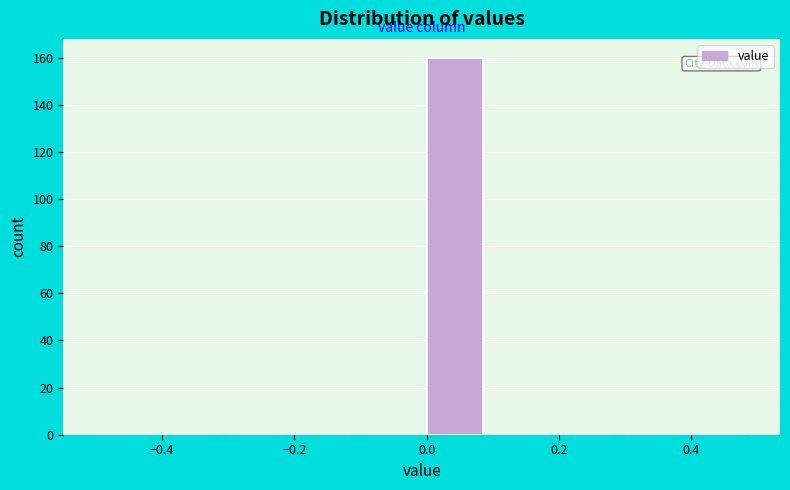

Reading left to right, list every bar in this chart as the range it spans on the x-axis followed by its height. The values are not printed on the chart, so give them approximately, as read against the axis.

-0.5 to -0.4: 0
-0.4 to -0.3: 0
-0.3 to -0.2: 0
-0.2 to -0.1: 0
-0.1 to 0.0: 0
0.0 to 0.1: 160
0.1 to 0.2: 0
0.2 to 0.3: 0
0.3 to 0.4: 0
0.4 to 0.5: 0